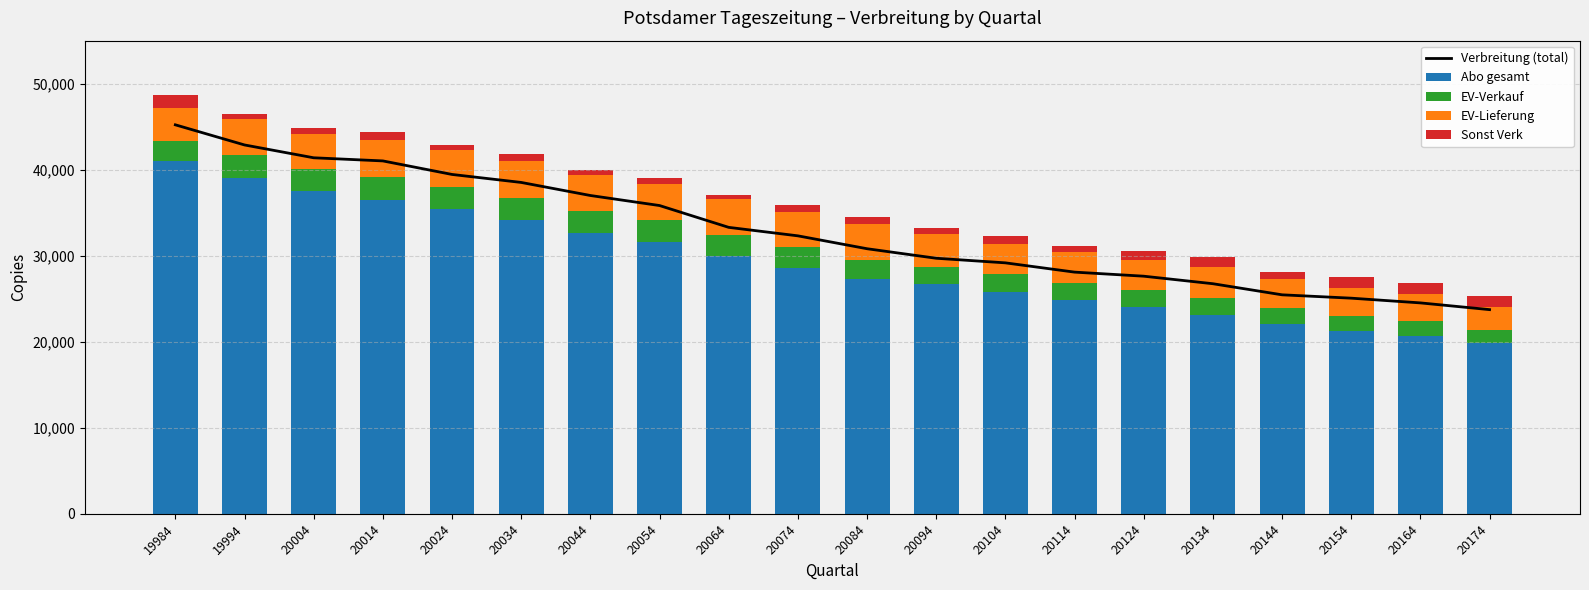

Read the Abo gesamt value at 20154.

21272